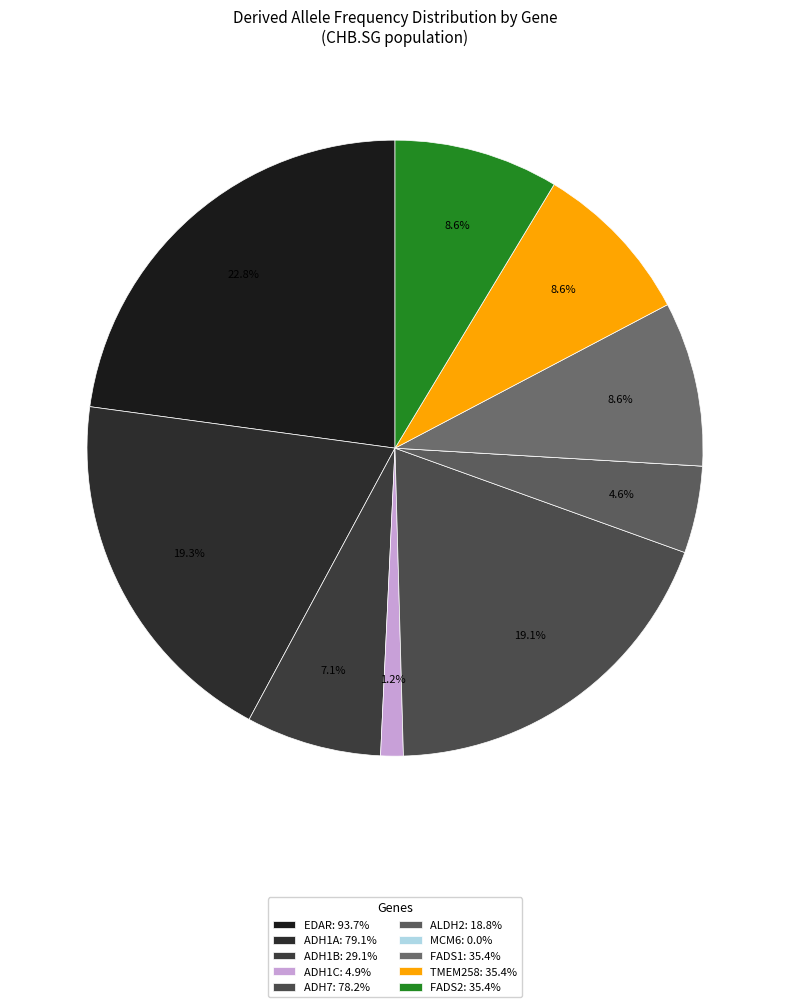

Is TMEM258 the majority of the pie?

No